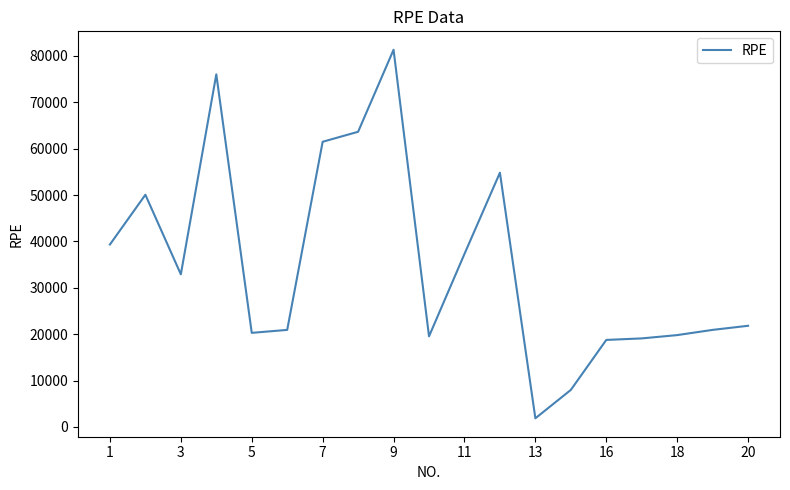

What is the minimum value shown in the chart?

1856